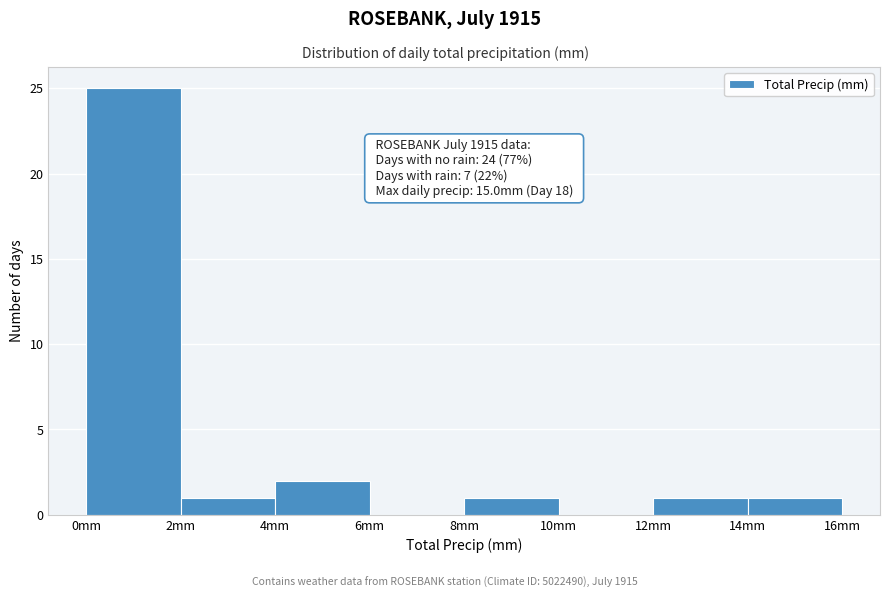

Over which range of the x-axis is the bar tallest?

0 to 2